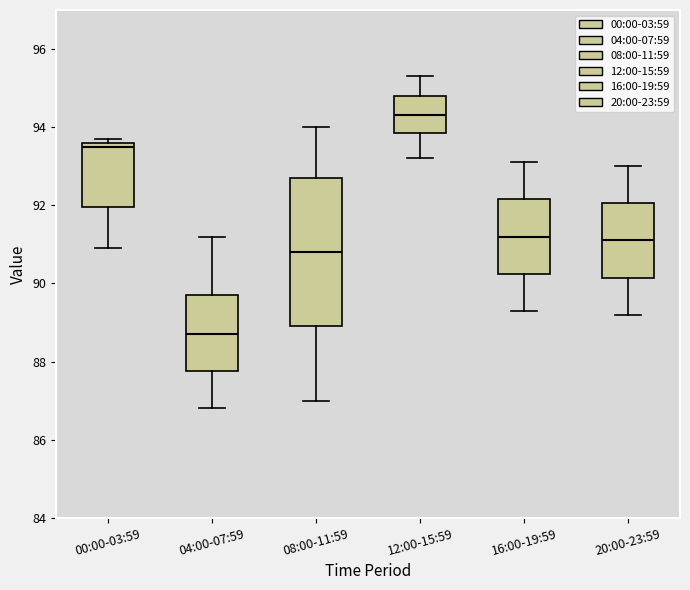

Reading left to right, transcribe this box plot: for each box, give where its median line is, the range the box spans, and where its two whiskers end, as read against the y-axis. The values are not printed on the chart, so give them approximately, as read against the axis.

00:00-03:59: median 93.6 (just below the box's upper edge), box 92.0 to 93.6, whiskers 91.0 to 93.8
04:00-07:59: median 88.8, box 87.8 to 89.8, whiskers 86.8 to 91.2
08:00-11:59: median 90.8, box 89.0 to 92.8, whiskers 87.0 to 94.0
12:00-15:59: median 94.4, box 93.8 to 94.8, whiskers 93.2 to 95.4
16:00-19:59: median 91.2, box 90.2 to 92.2, whiskers 89.4 to 93.2
20:00-23:59: median 91.2, box 90.2 to 92.0, whiskers 89.2 to 93.0